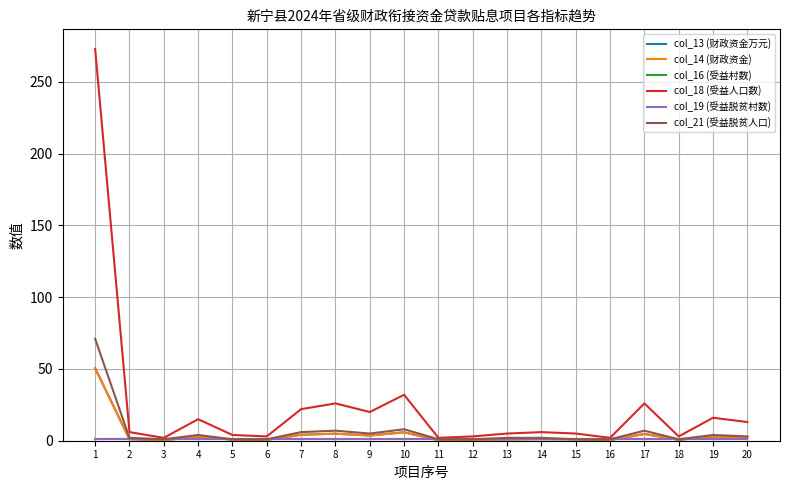

Does the chart have visible grid lines?

Yes